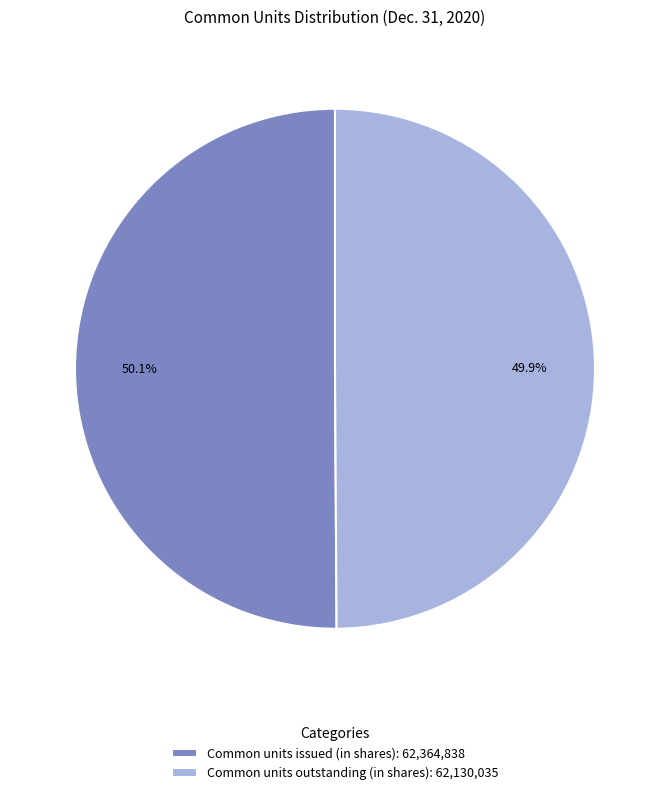

True or false: Common units issued (in shares) accounts for 50% of the total.

True